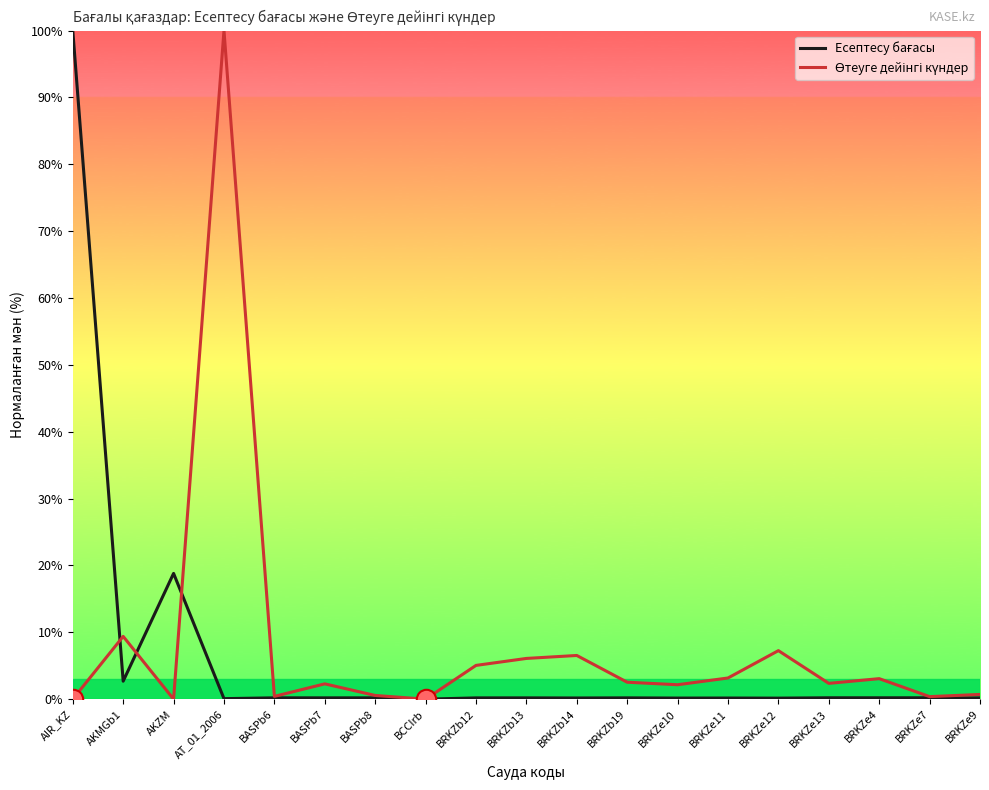

What is the difference between the highest and lowest values at AKZM?

18.8